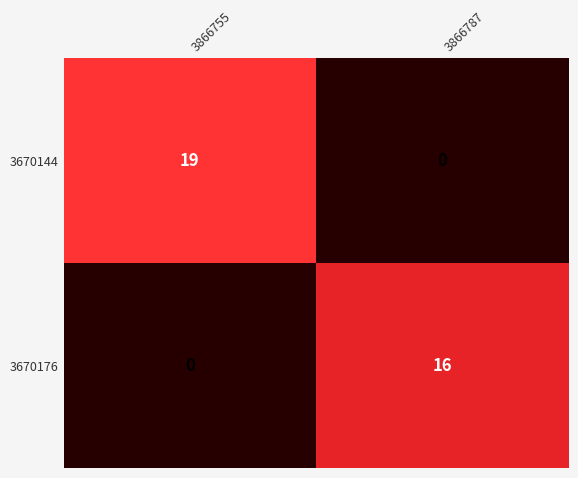

Which series has the largest total across all categories?

3670144